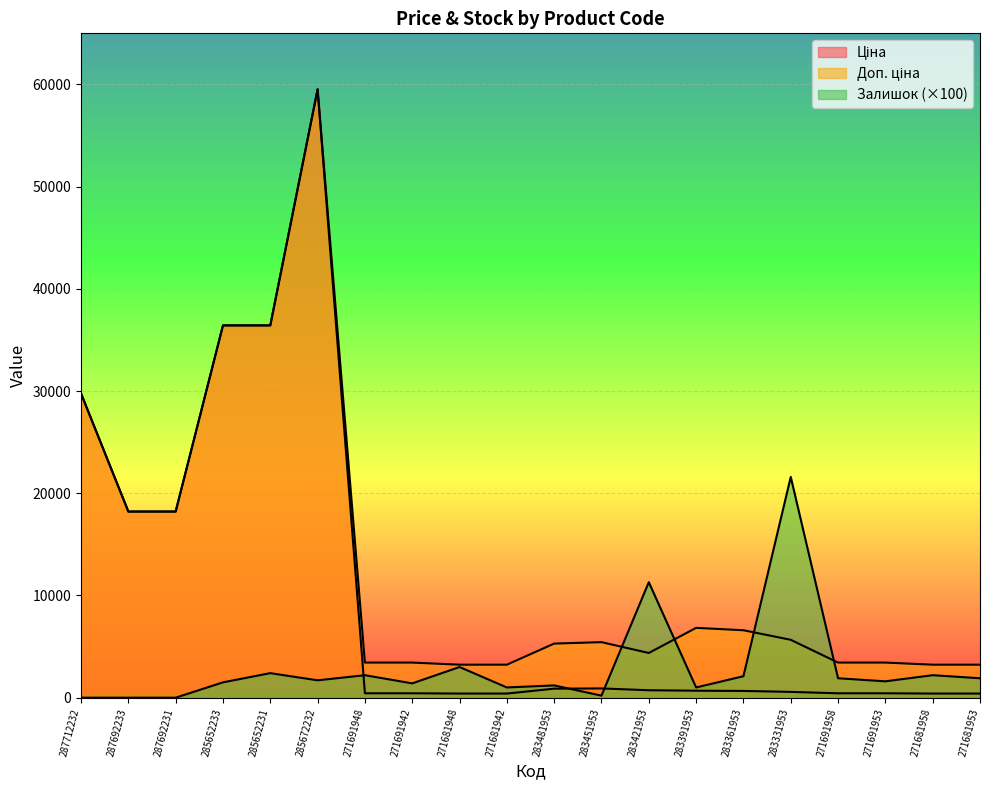

True or false: Ціна and Доп. ціна intersect in this chart.

False